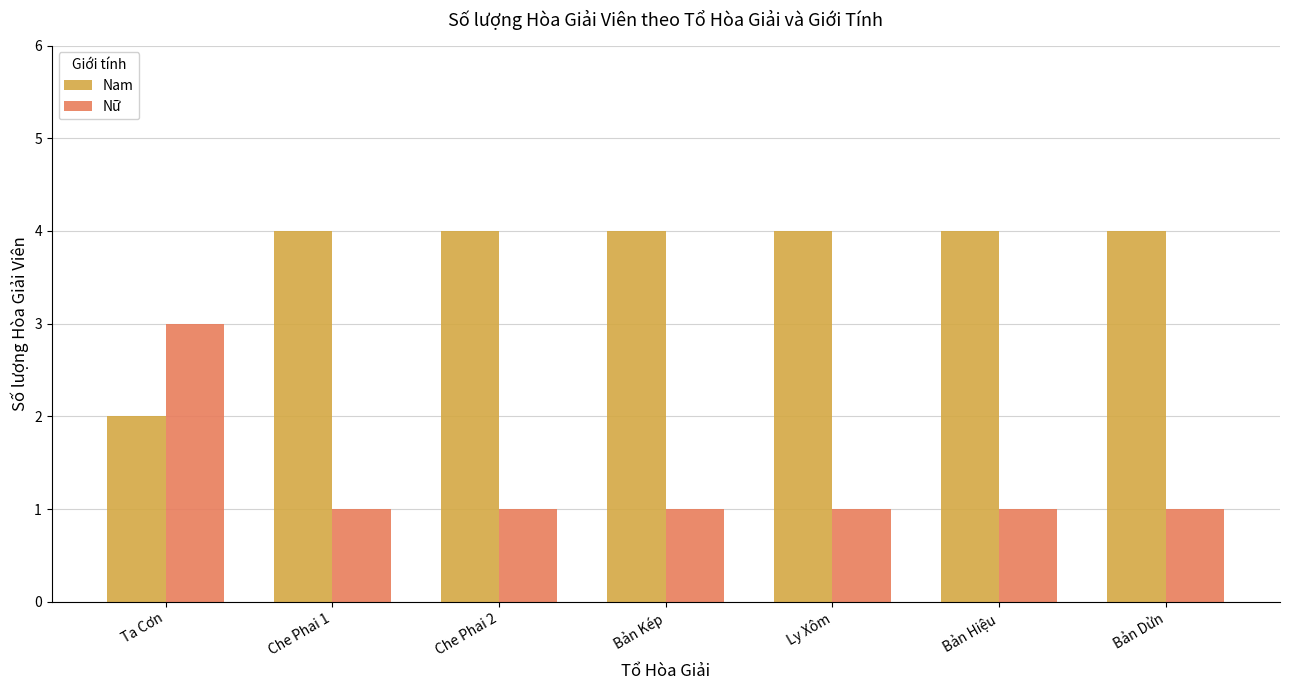

What is the difference between the maximum and minimum values in the Nam series?

2